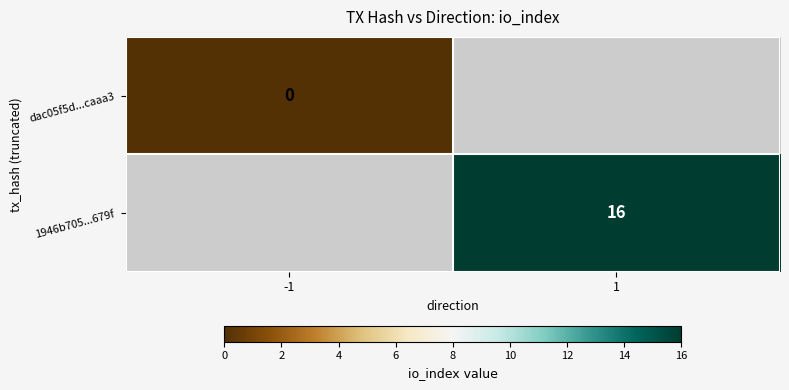

Between -1 and 1, which is larger?

1